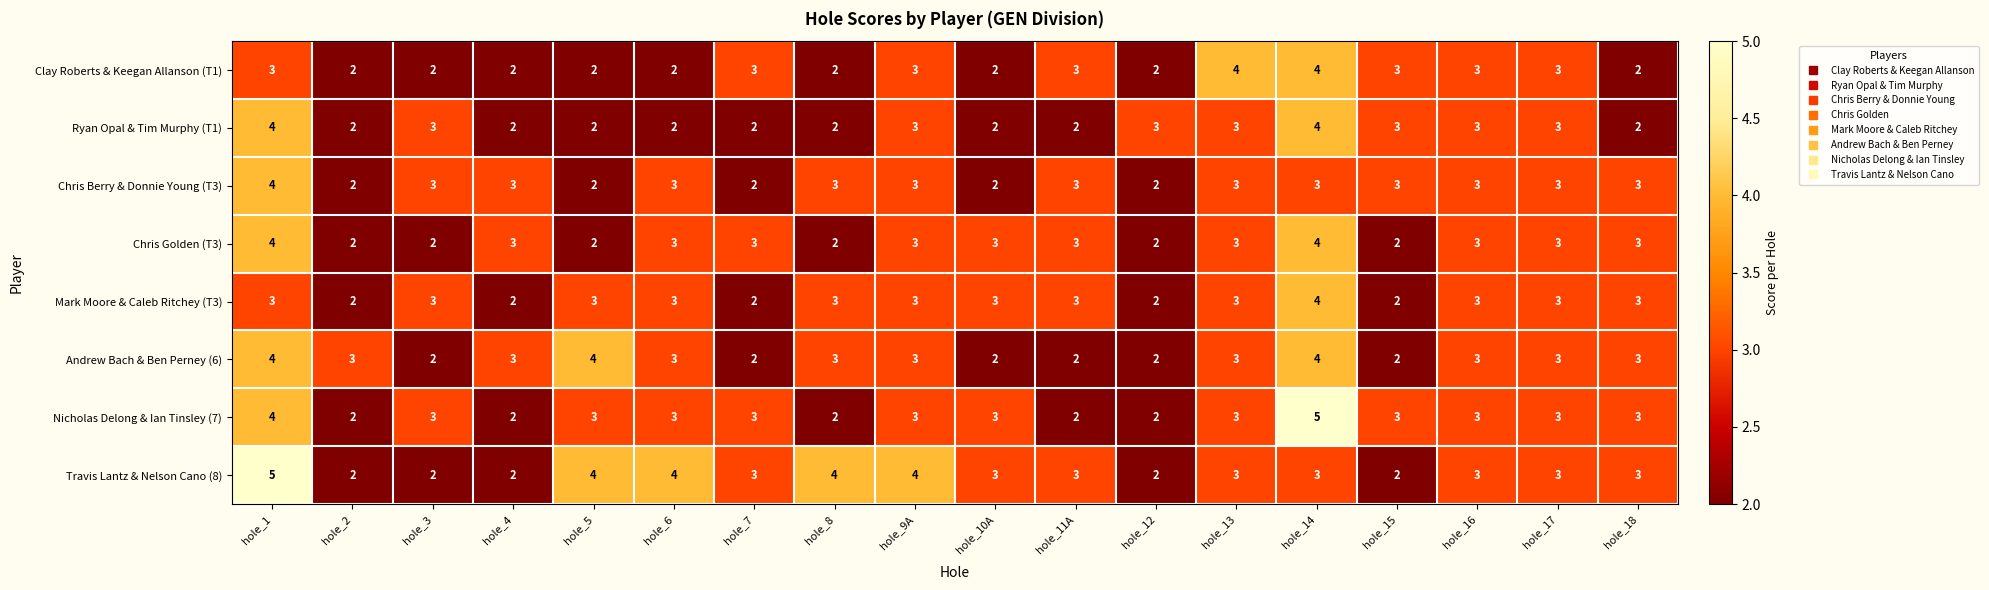

Count the Andrew Bach & Ben Perney (6) values in the range 2 to 3.

15